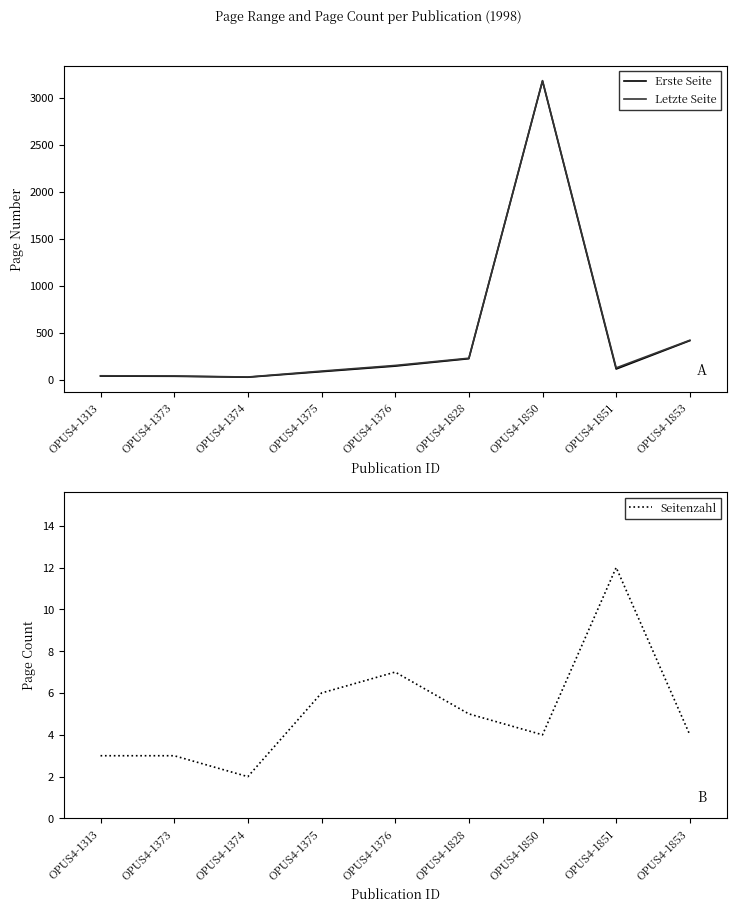

What is the minimum value for Erste Seite?

28